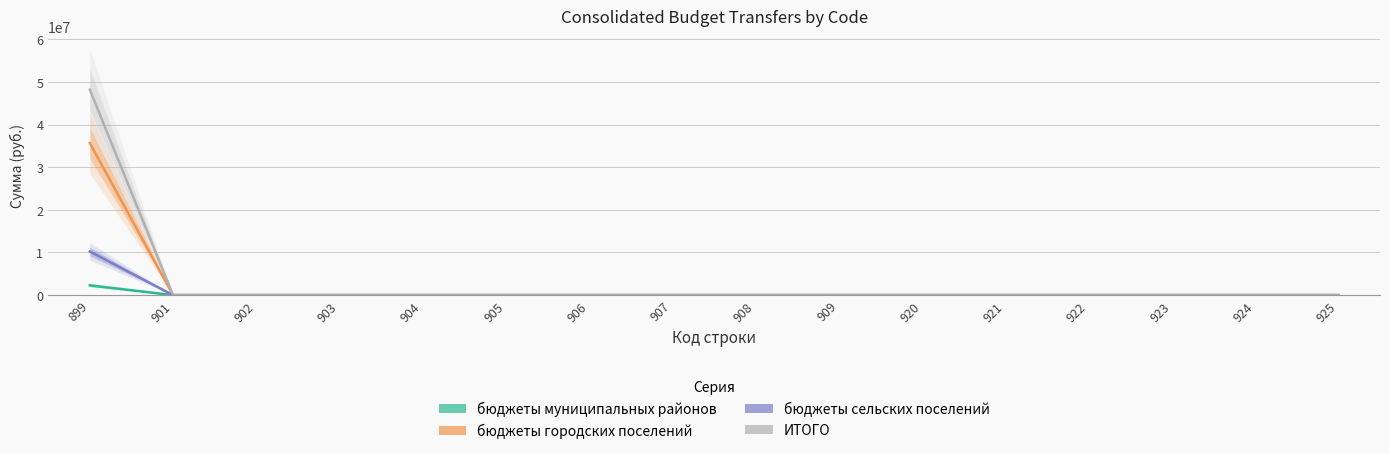

Is it true that бюджеты городских поселений equals 0.0 at 901?

True